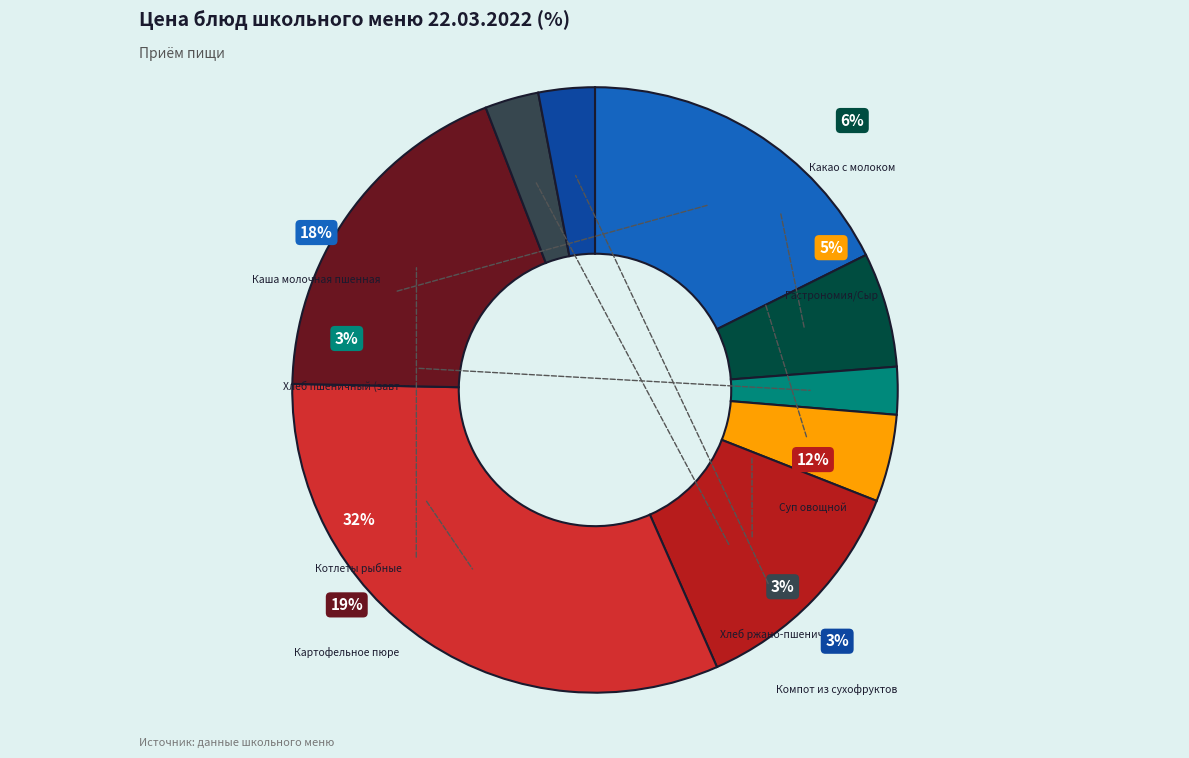

To the nearest percent, what is the difference between the largest and smallest slice percentages?

29%